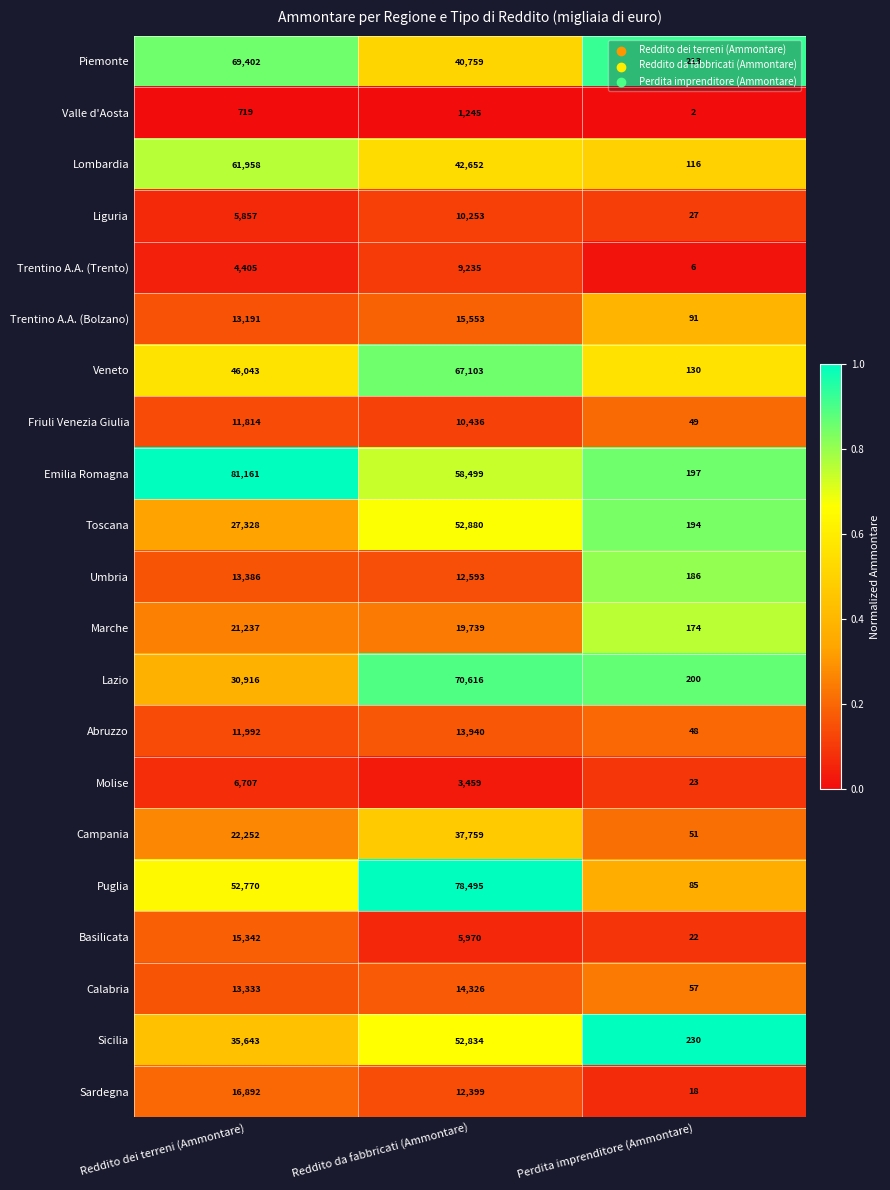

What is the total value across all series at Reddito da fabbricati (Ammontare)?

630745